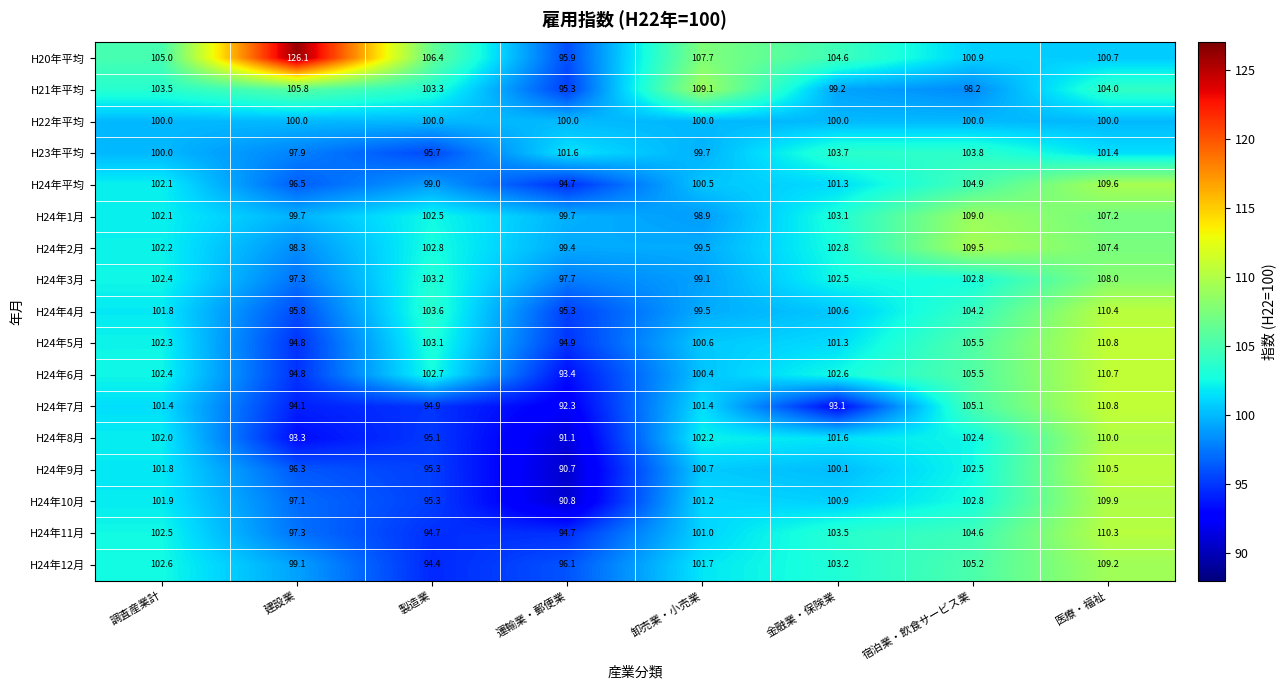

The value of H24年7月 at 金融業・保険業 is 129.8. True or false?

False